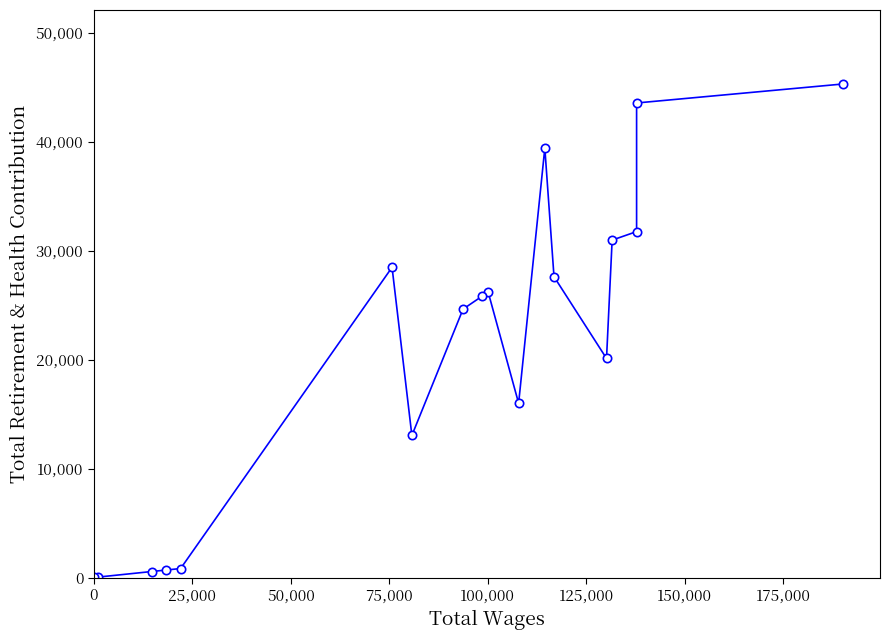

What is the greatest value displayed?

45278